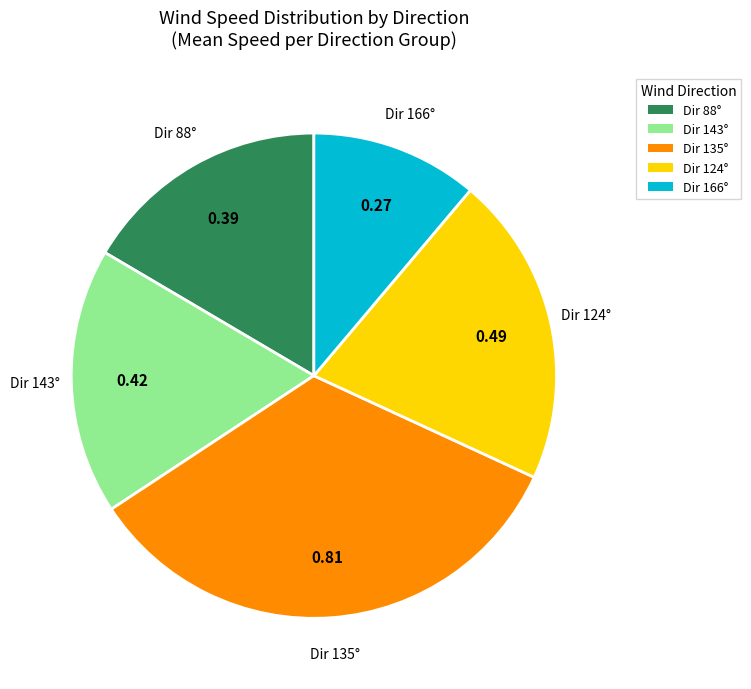

Combined, do Dir 143° and Dir 88° account for over 50%?

No